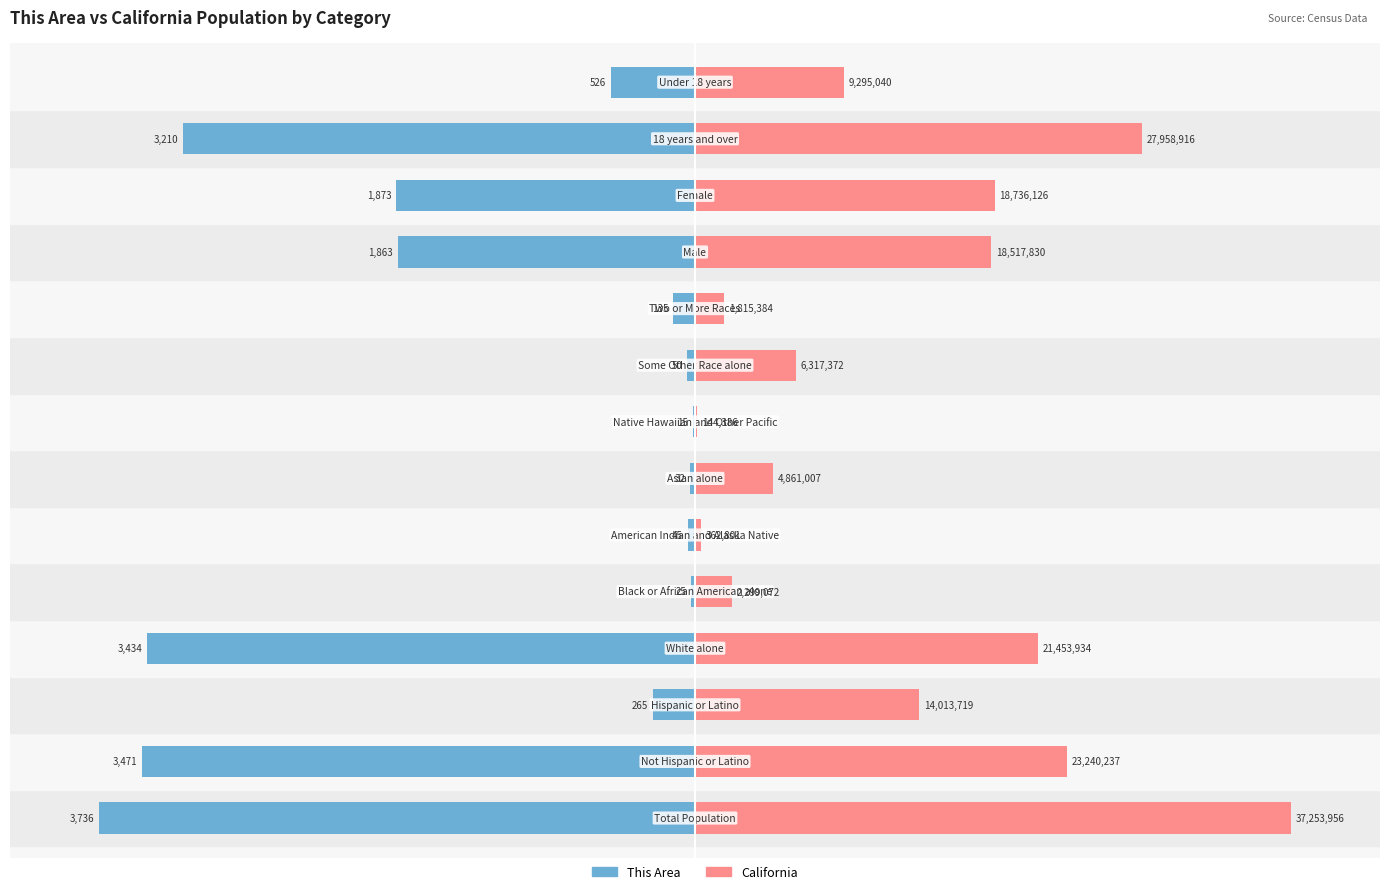

The value of California at 7 is 0.2. True or false?

False